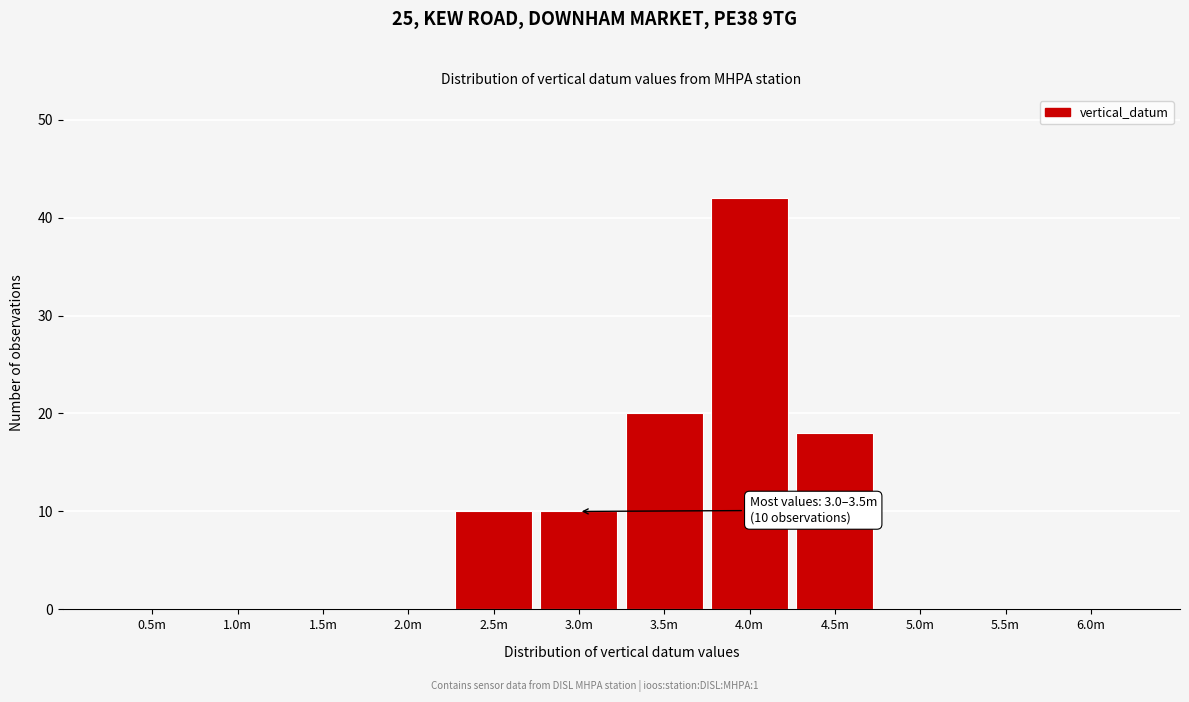

Reading left to right, transcribe all the data shown in this chart.

0.5m=0	1.0m=0	1.5m=0	2.0m=0	2.5m=10	3.0m=10	3.5m=20	4.0m=42	4.5m=18	5.0m=0	5.5m=0	6.0m=0